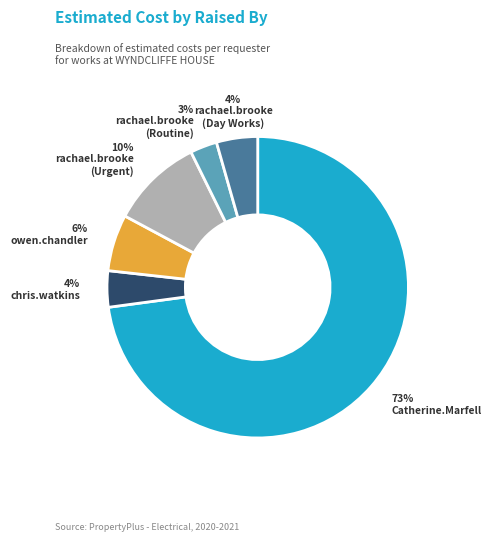

To the nearest percent, what is the average slice percentage?

17%